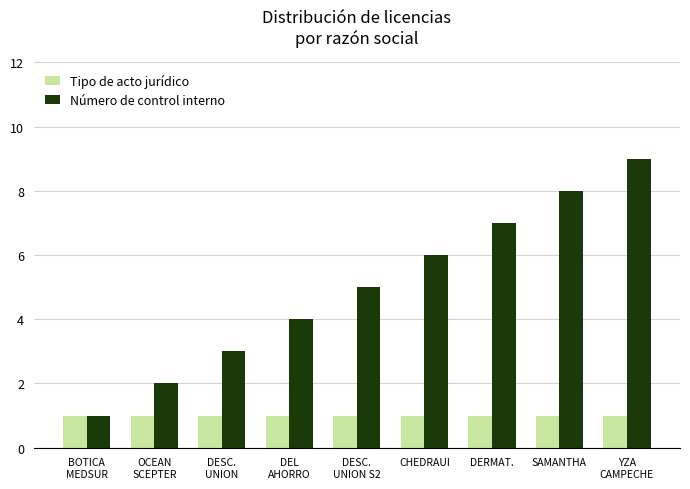

Which series has the widest spread of values?

Número de control interno